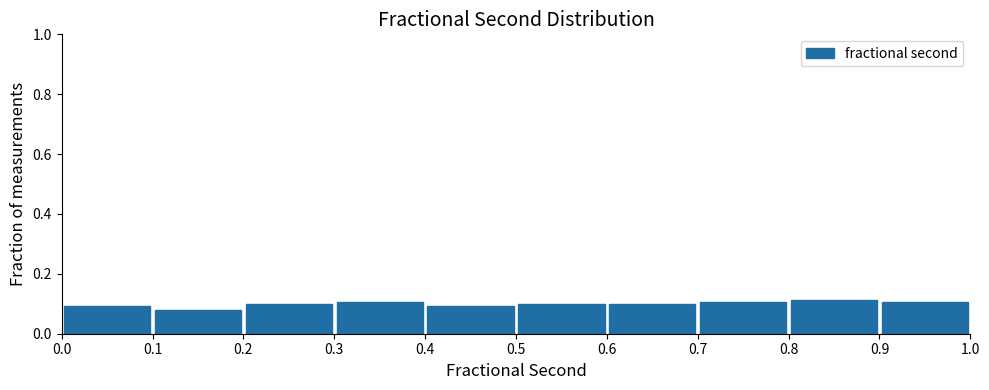

How tall is the bar that spans 0.9 to 1.0 on the x-axis? The values are not printed on the chart, so give them approximately, as read against the axis.

0.10